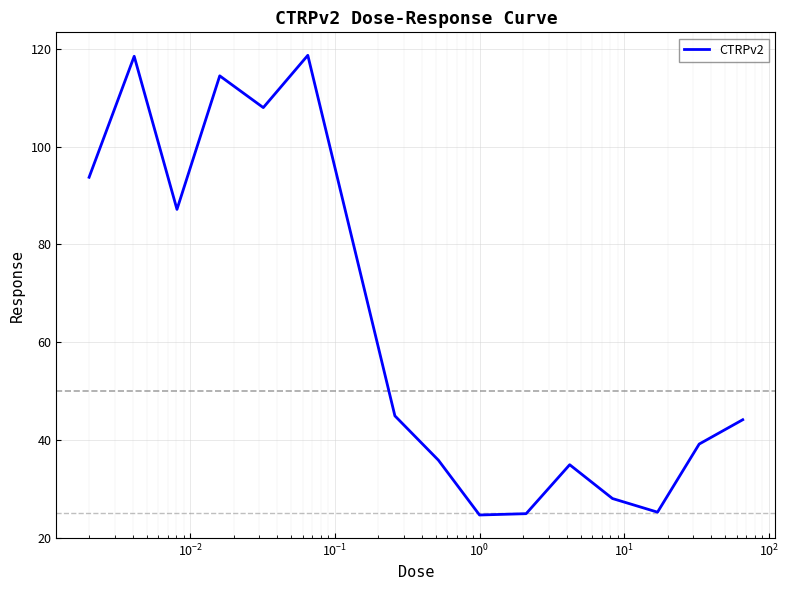

What is the minimum value shown in the chart?

24.6